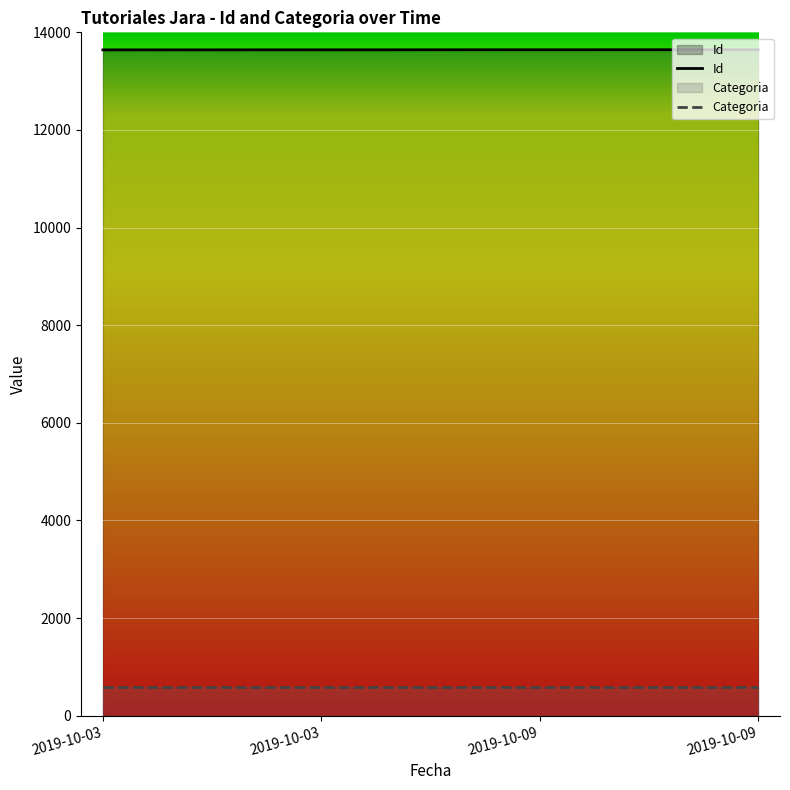

Rank the categories by value from lowest to highest.

2019-10-03, 2019-10-03, 2019-10-09, 2019-10-09